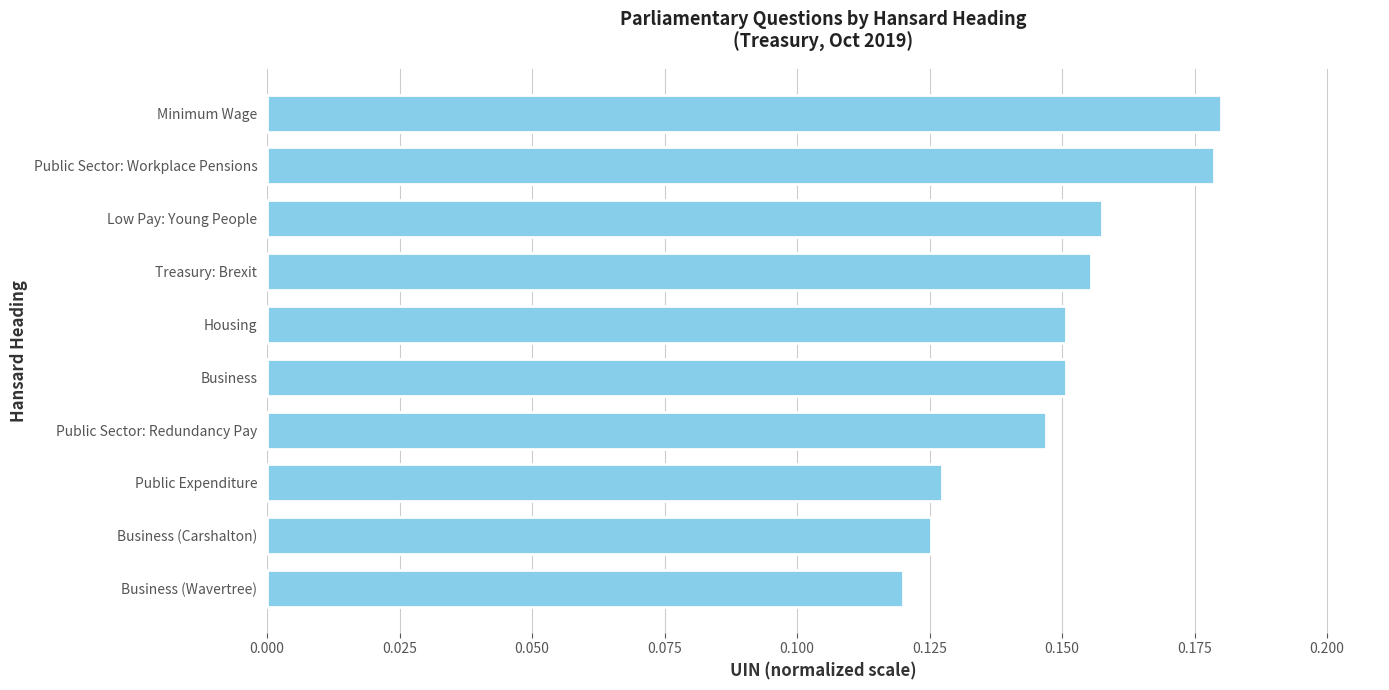

Which label corresponds to the smallest value in the chart?

Business (Wavertree)